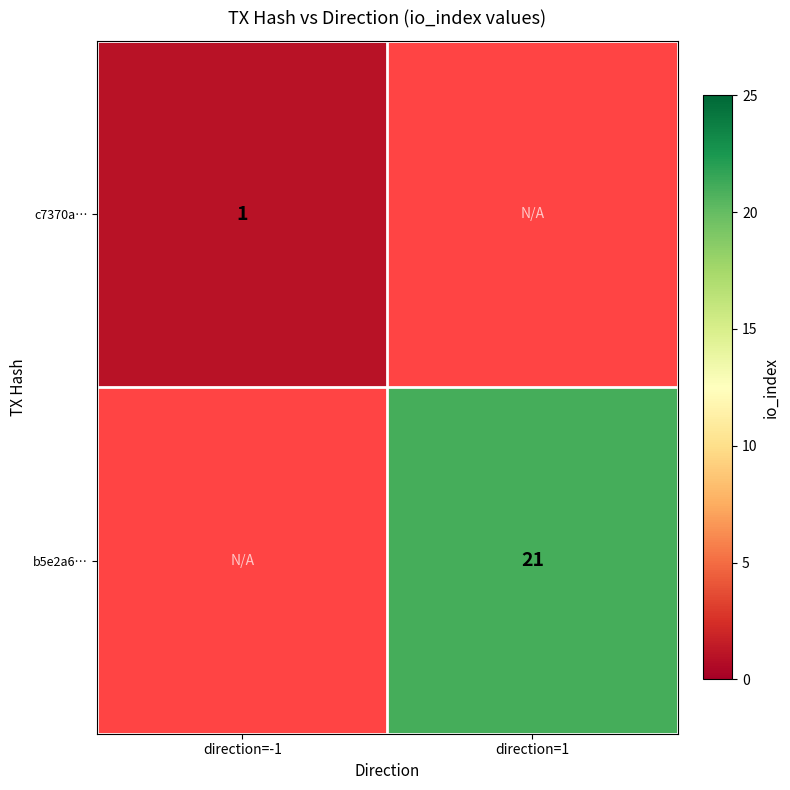

The b5e2a6… series shows 5 at direction=1. True or false?

False